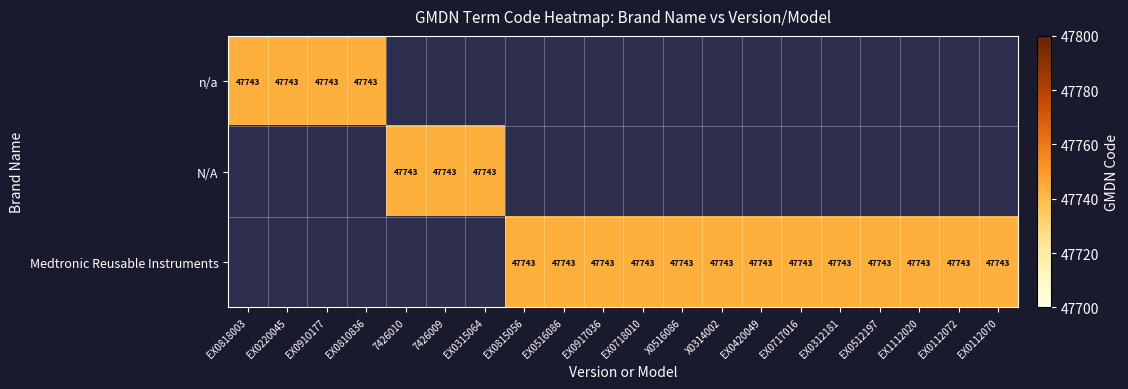

Which has a higher value, EX0220045 or EX0112070?

EX0220045